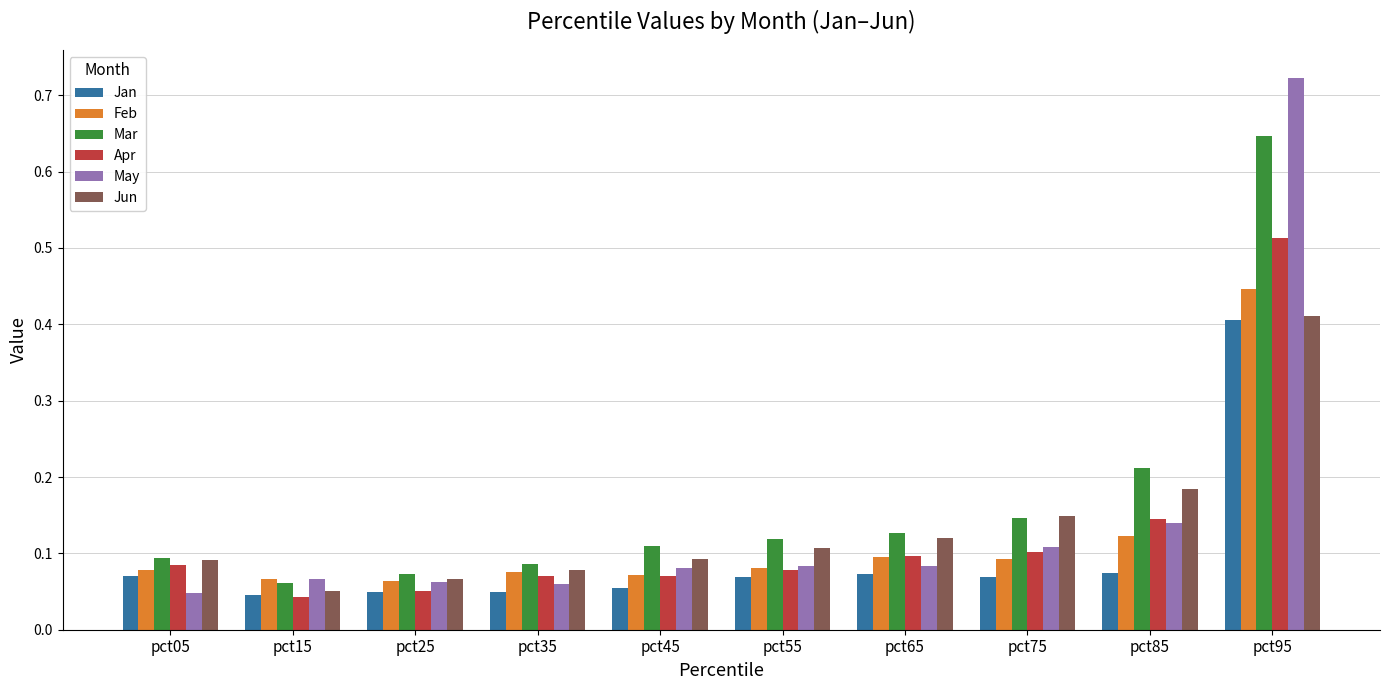

At which category does the chart reach its peak across all series?

pct95